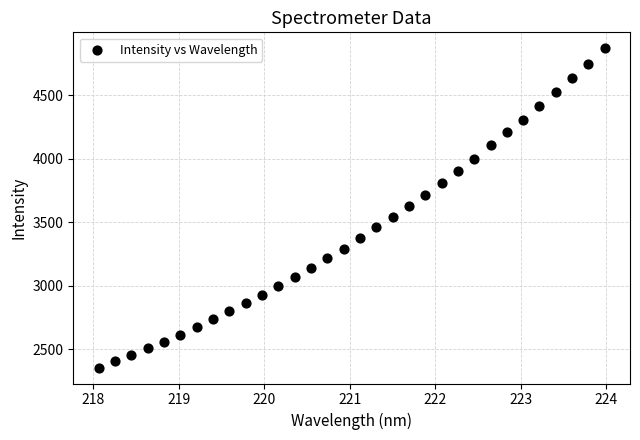

What is the range of Y values (max minus min)?

2516.8